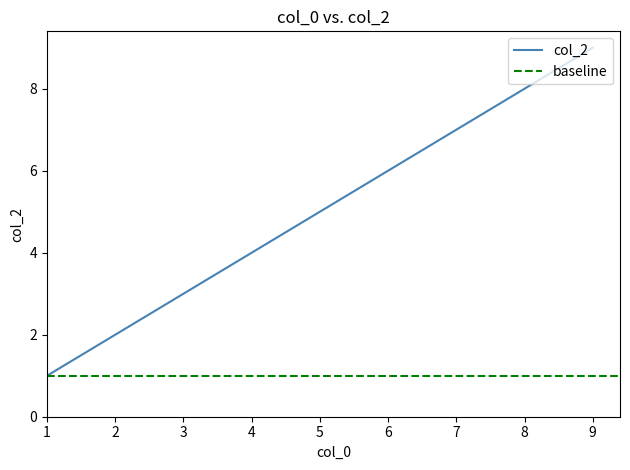

What value does the data have at 5?

5